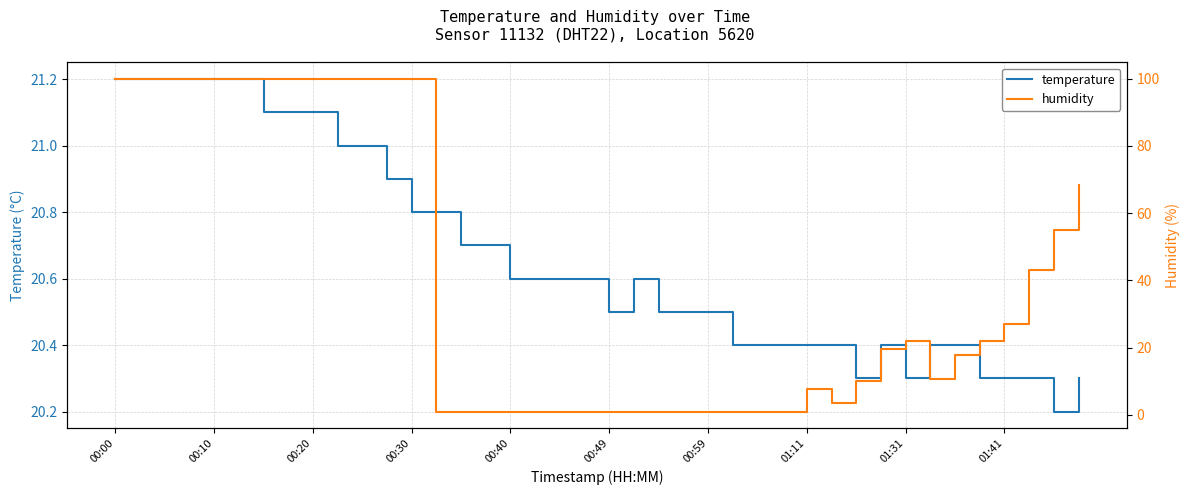

What is the approximate value of temperature at 00:10?

21.2